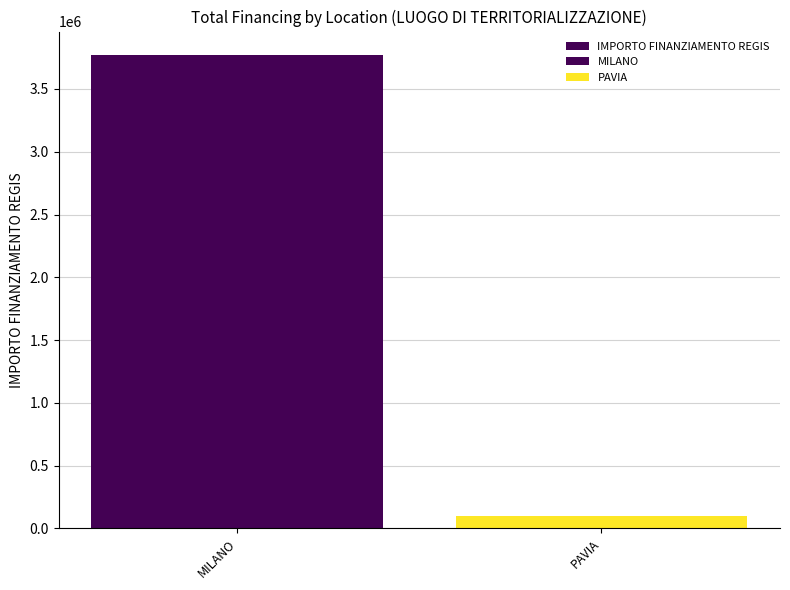

True or false: the data shows 3769127 at MILANO.

True